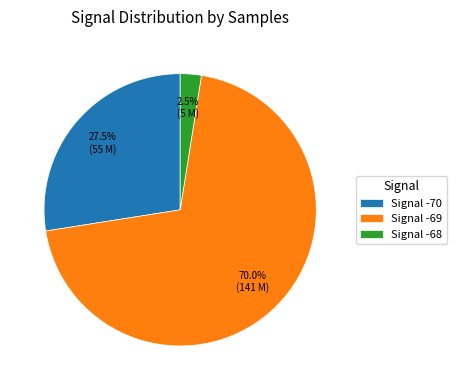

What is the total percentage of Signal -70 and Signal -69?

97.5%